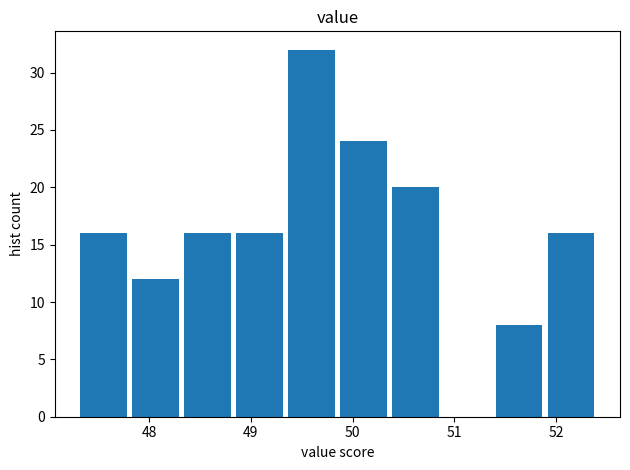

Reading left to right, transcribe this chart: for each bar, give the range it covers on the x-axis and its height. Neither the bar edges nor the heights are printed on the chart, so give them approximately, as read against the axes.

47.30 to 47.81: 16
47.81 to 48.32: 12
48.32 to 48.83: 16
48.83 to 49.34: 16
49.34 to 49.85: 32
49.85 to 50.36: 24
50.36 to 50.87: 20
50.87 to 51.38: 0
51.38 to 51.89: 8
51.89 to 52.40: 16